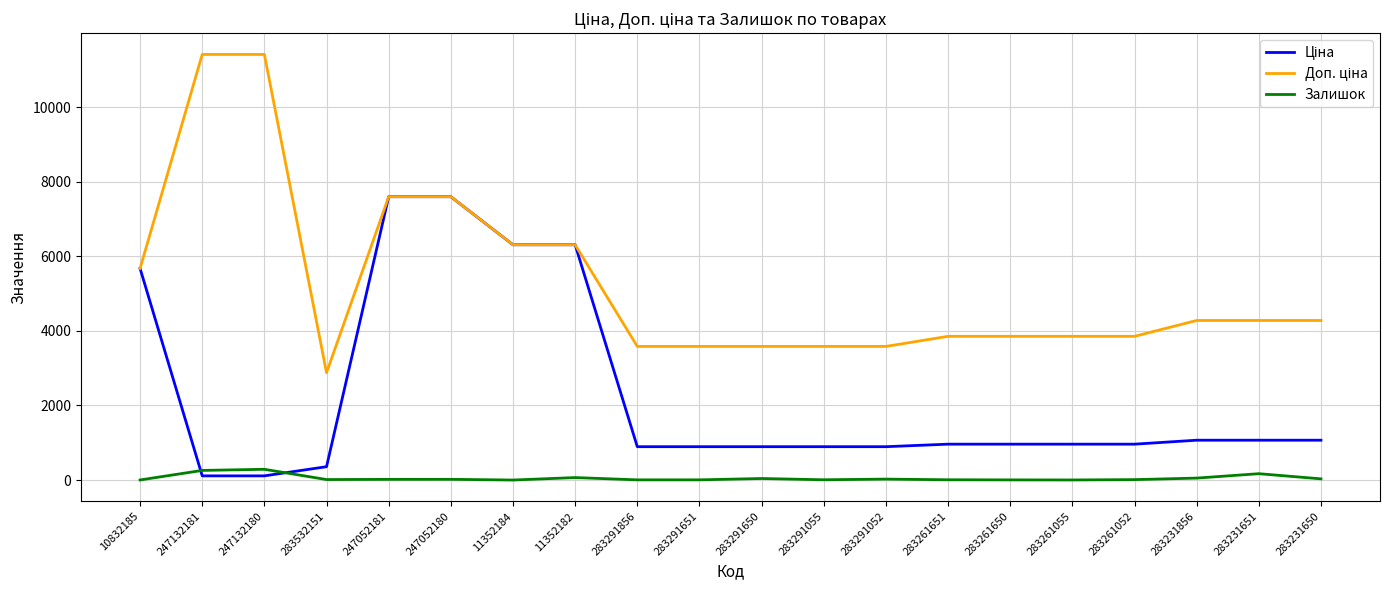

How many lines are shown in the chart?

3